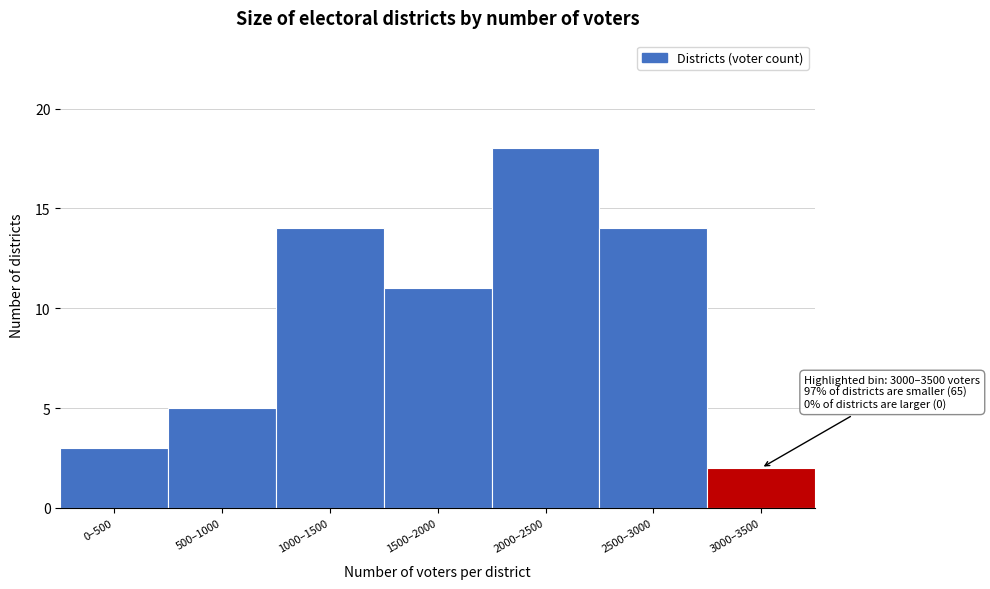

Reading right to left, transcribe all the data shown in this chart.

2	14	18	11	14	5	3